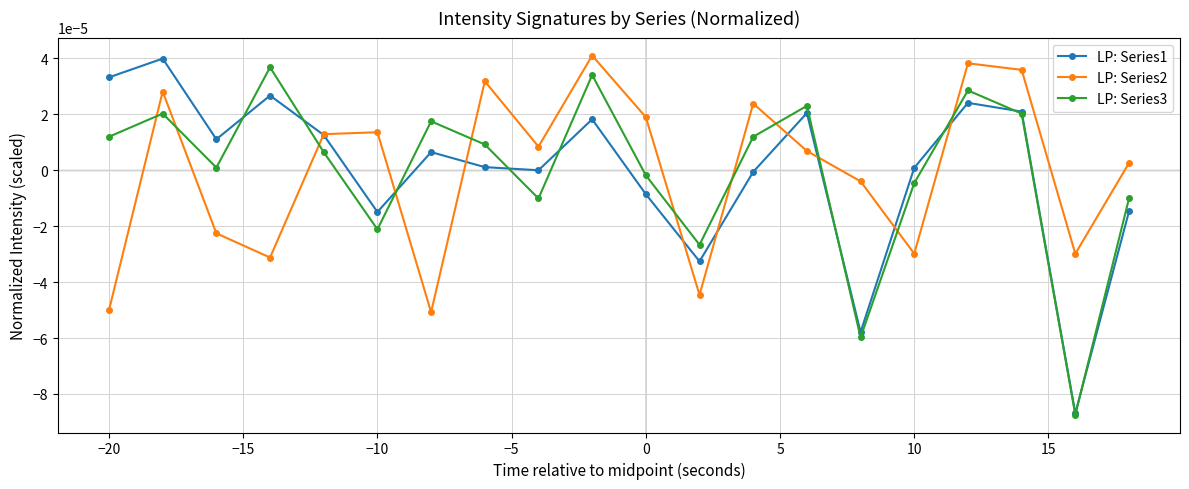

True or false: LP: Series1 has more than 2 points higher than both neighbors.

True